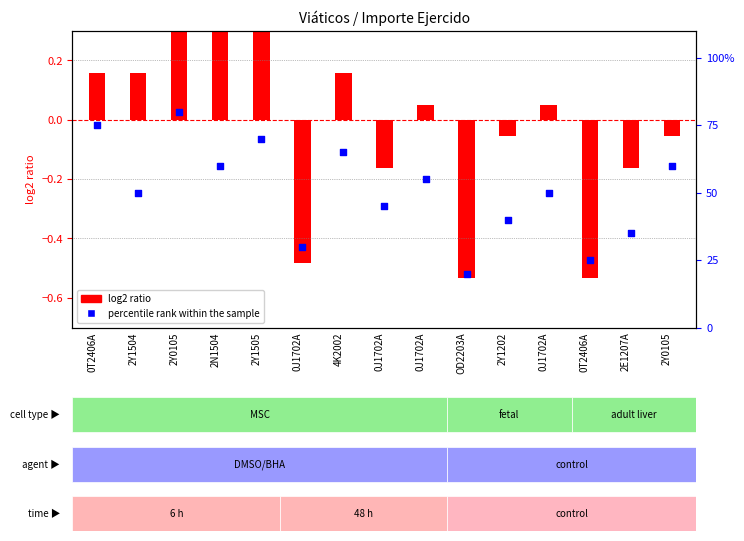

Is the value of percentile rank within the sample at 2N1504 greater than the value of log2 ratio at 0J1702A?

Yes